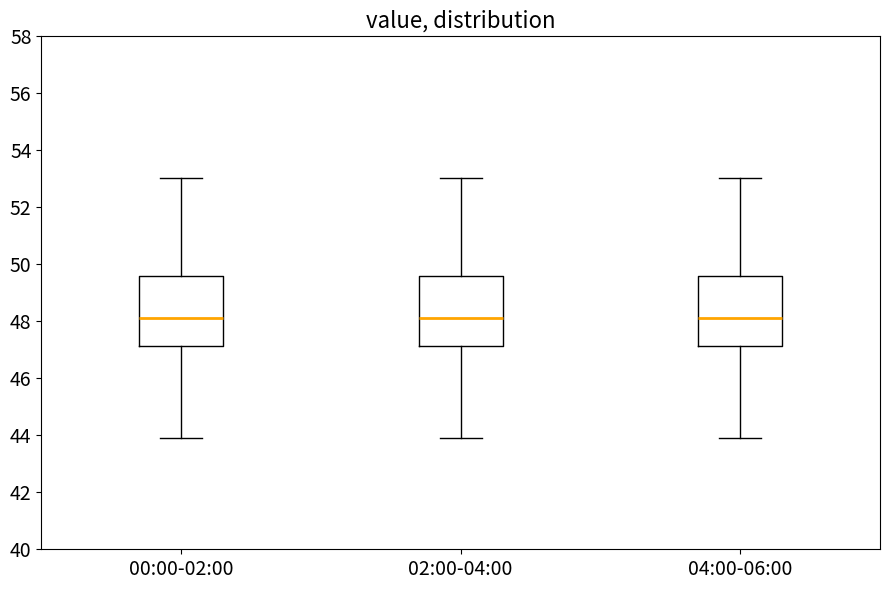

Where does the lower whisker of the box for 00:00-02:00 end on the y-axis? The values are not printed on the chart, so give them approximately, as read against the axis.

44.0